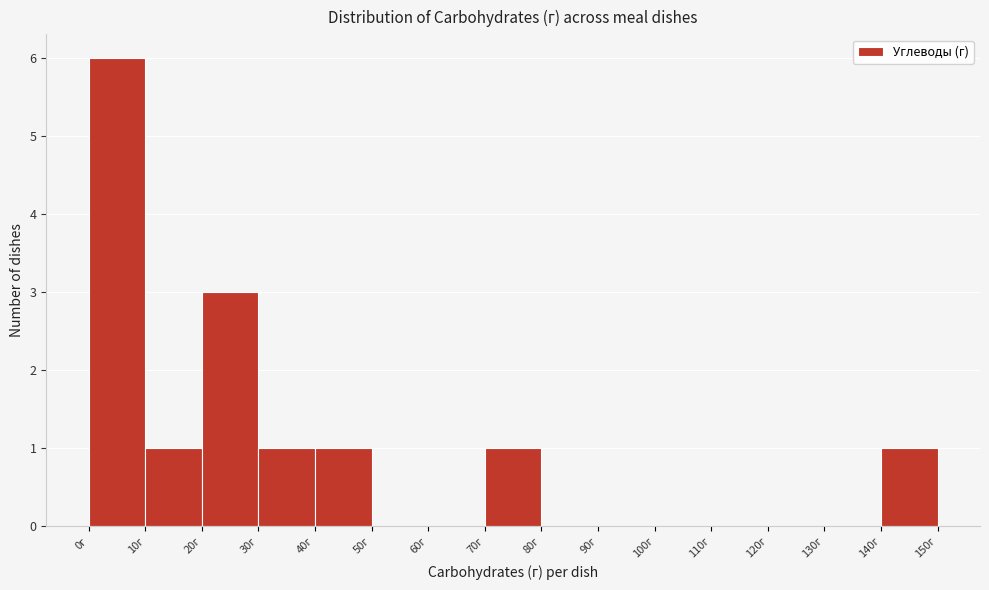

What is the height of the bar covering 140 to 150 on the x-axis? The values are not printed on the chart, so give them approximately, as read against the axis.

1